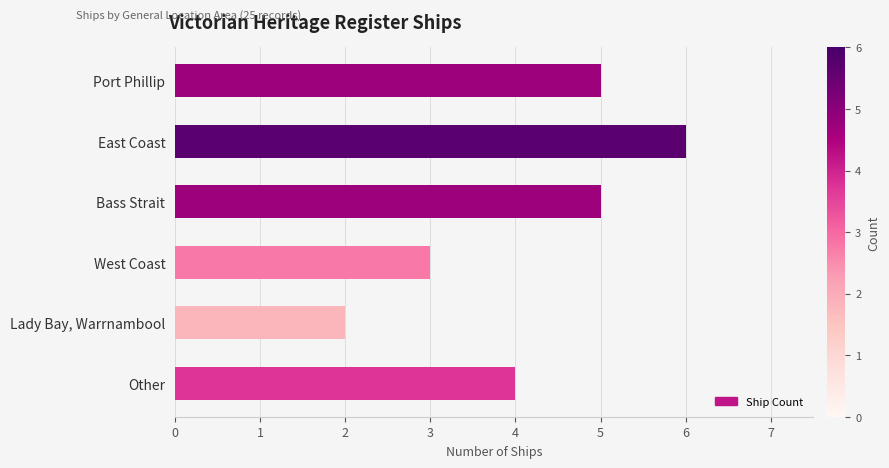

Between Bass Strait and Lady Bay, Warrnambool, which is larger?

Bass Strait